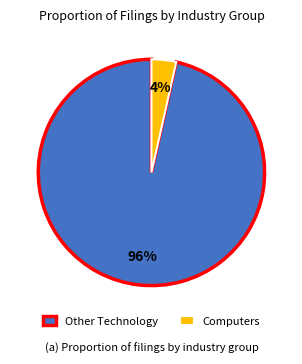

To the nearest percent, what is the average slice percentage?

50%